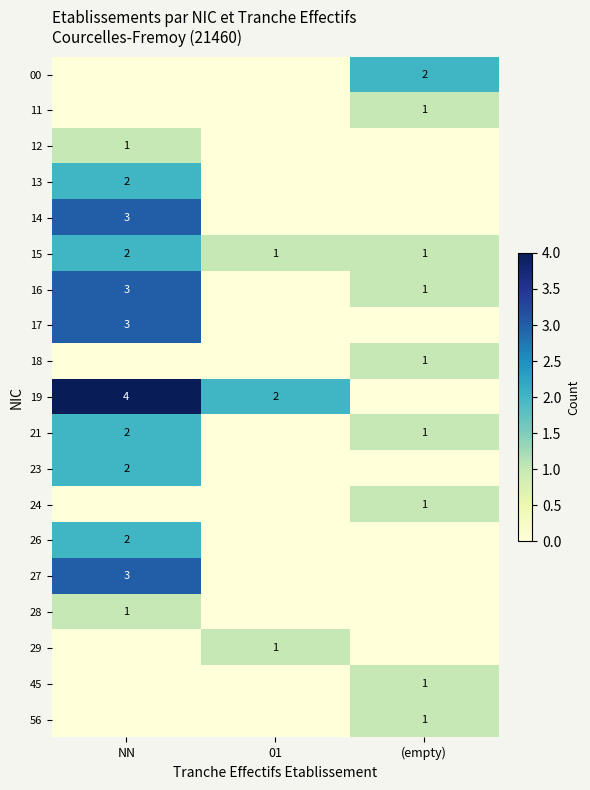

True or false: 45 has a value of 1 at (empty).

True